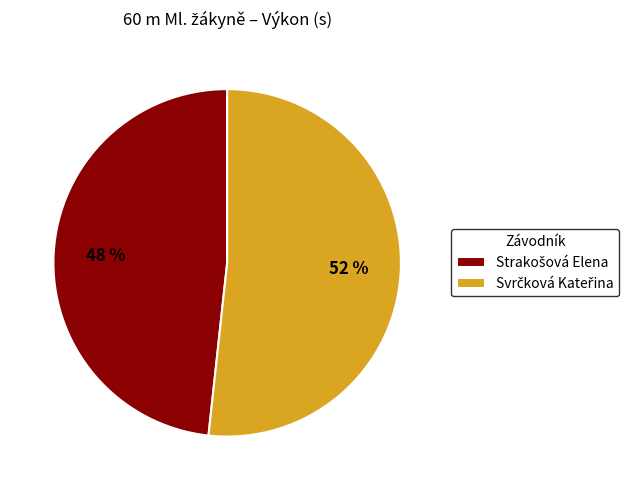

Does any single category account for the majority?

Yes